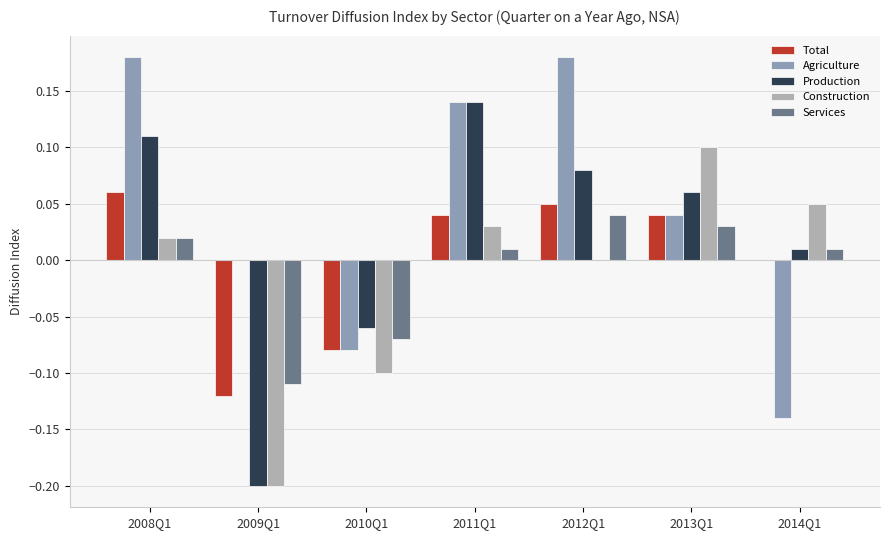

What is the total value across all series at 2010Q1?

-0.4